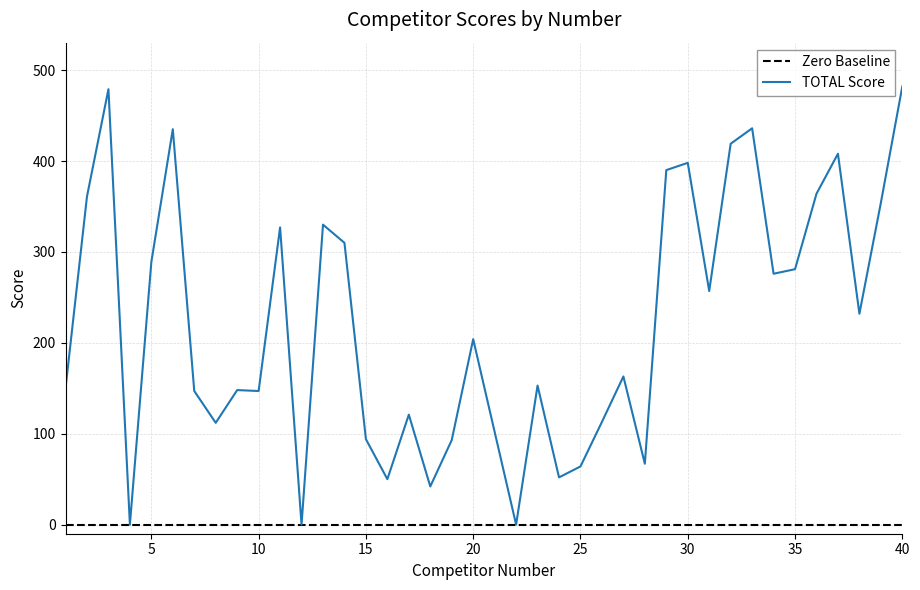

What is the average value of the TOTAL series?

221